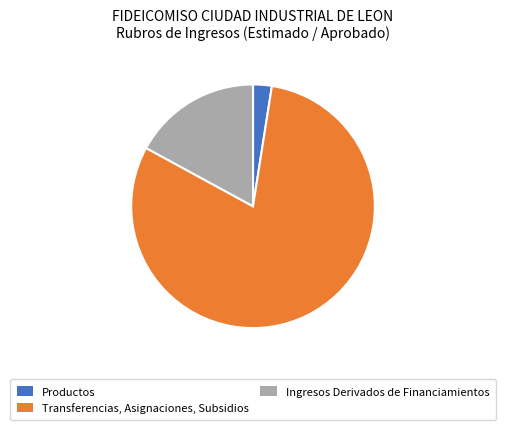

Which slice represents more than half of the pie?

Transferencias, Asignaciones, Subsidios